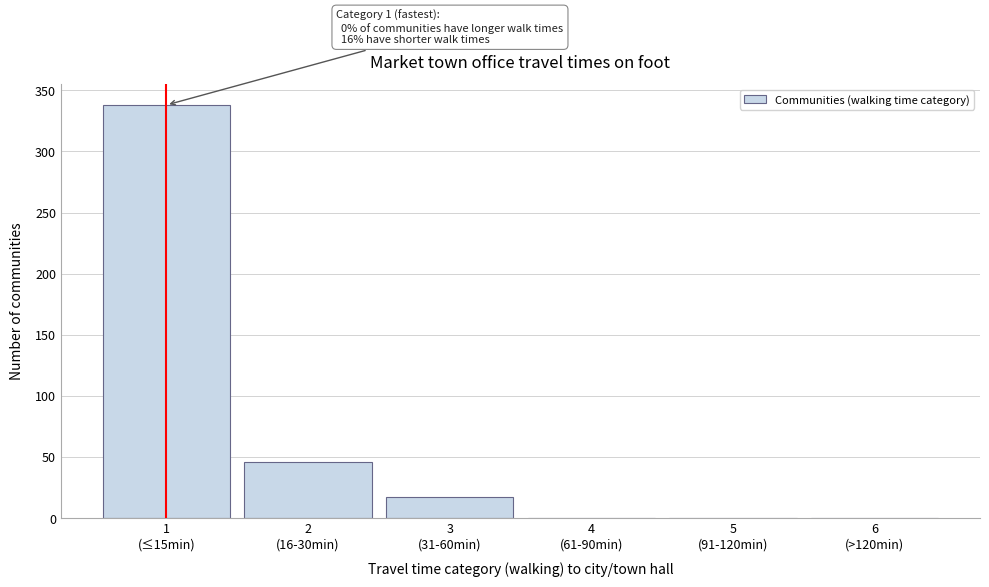

What is the sum of all values?

401